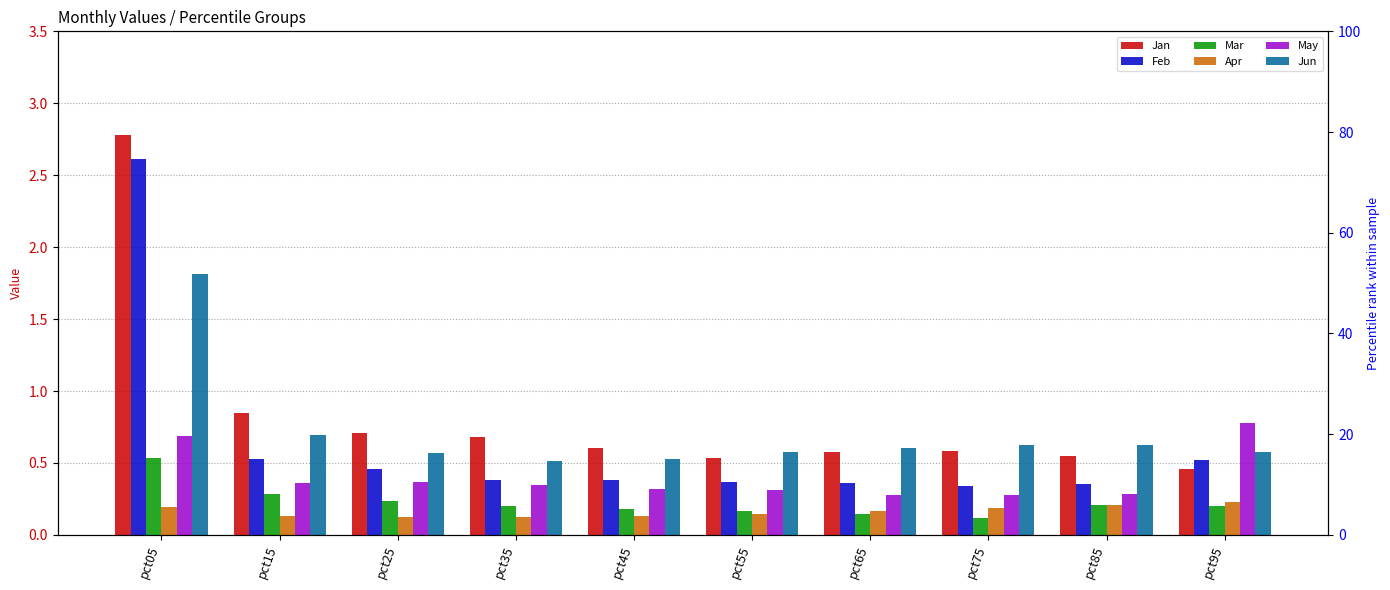

What is the difference between the maximum and second lowest values in the Jun series?

1.3